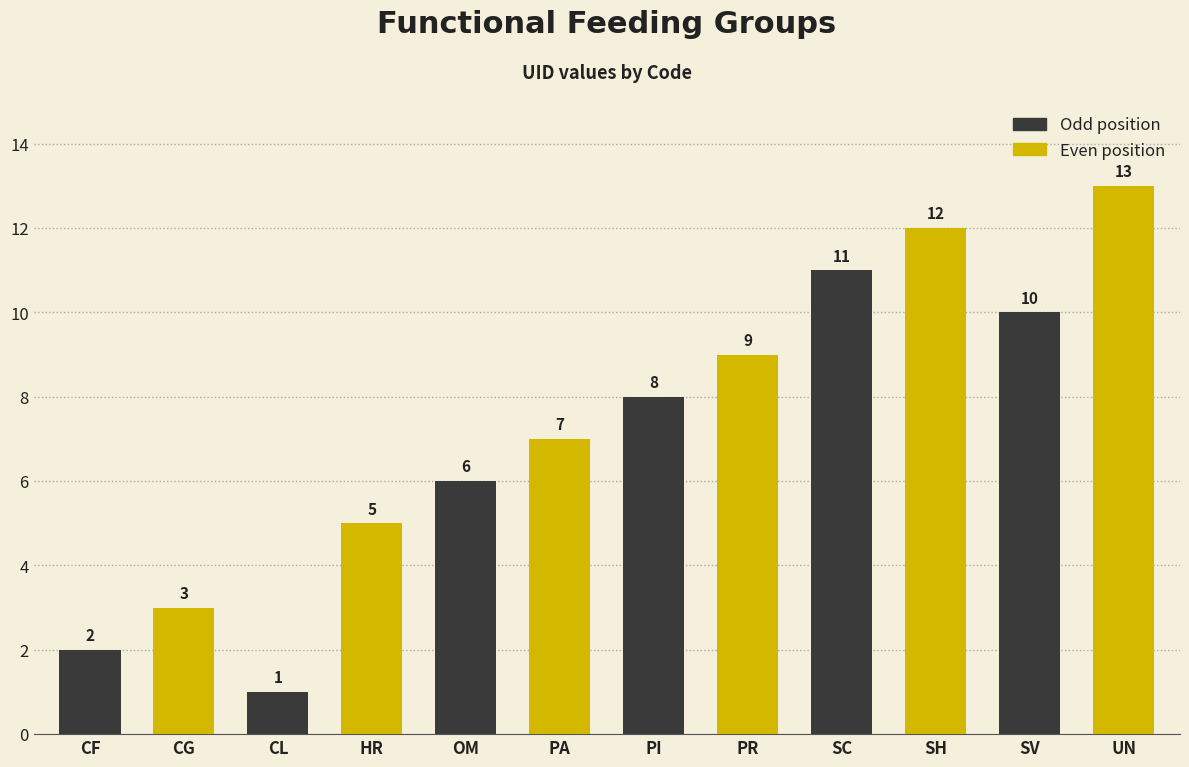

Which has a higher value, OM or PI?

PI